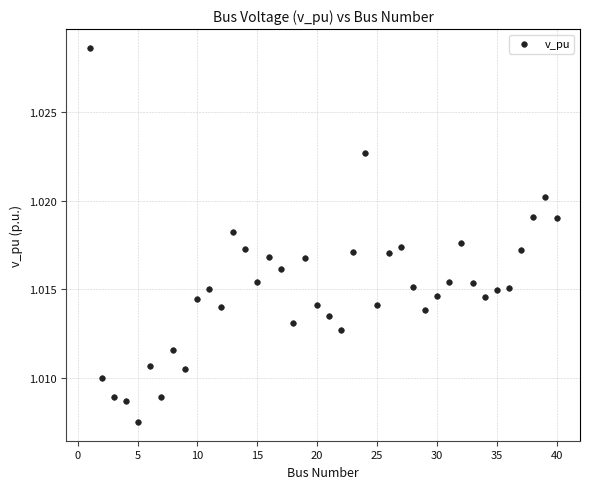

What is the range of X values (max minus min)?

39.0